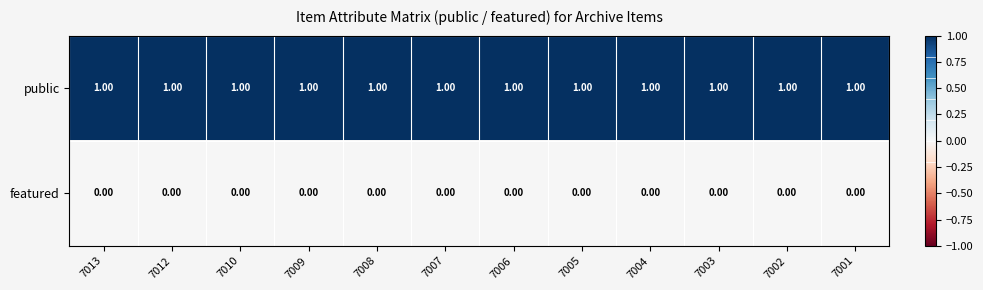

Which series has the largest total across all categories?

public